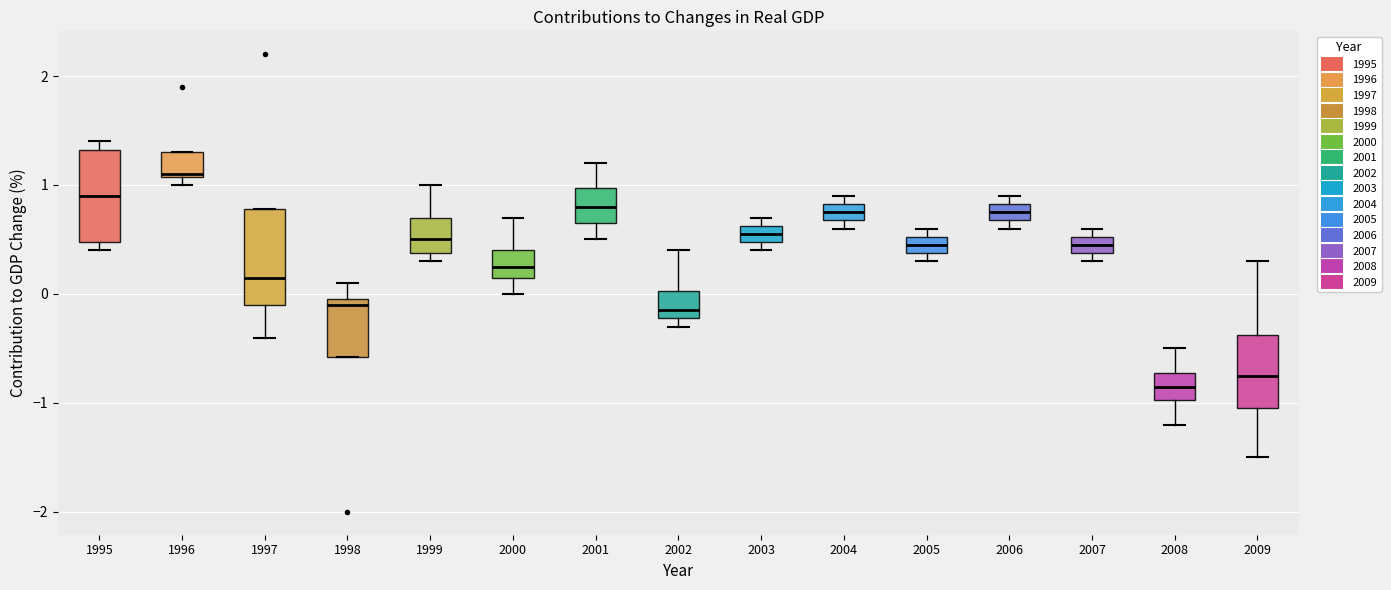

Where is the upper edge of the box at x = 2007 on the y-axis? The values are not printed on the chart, so give them approximately, as read against the axis.

0.5